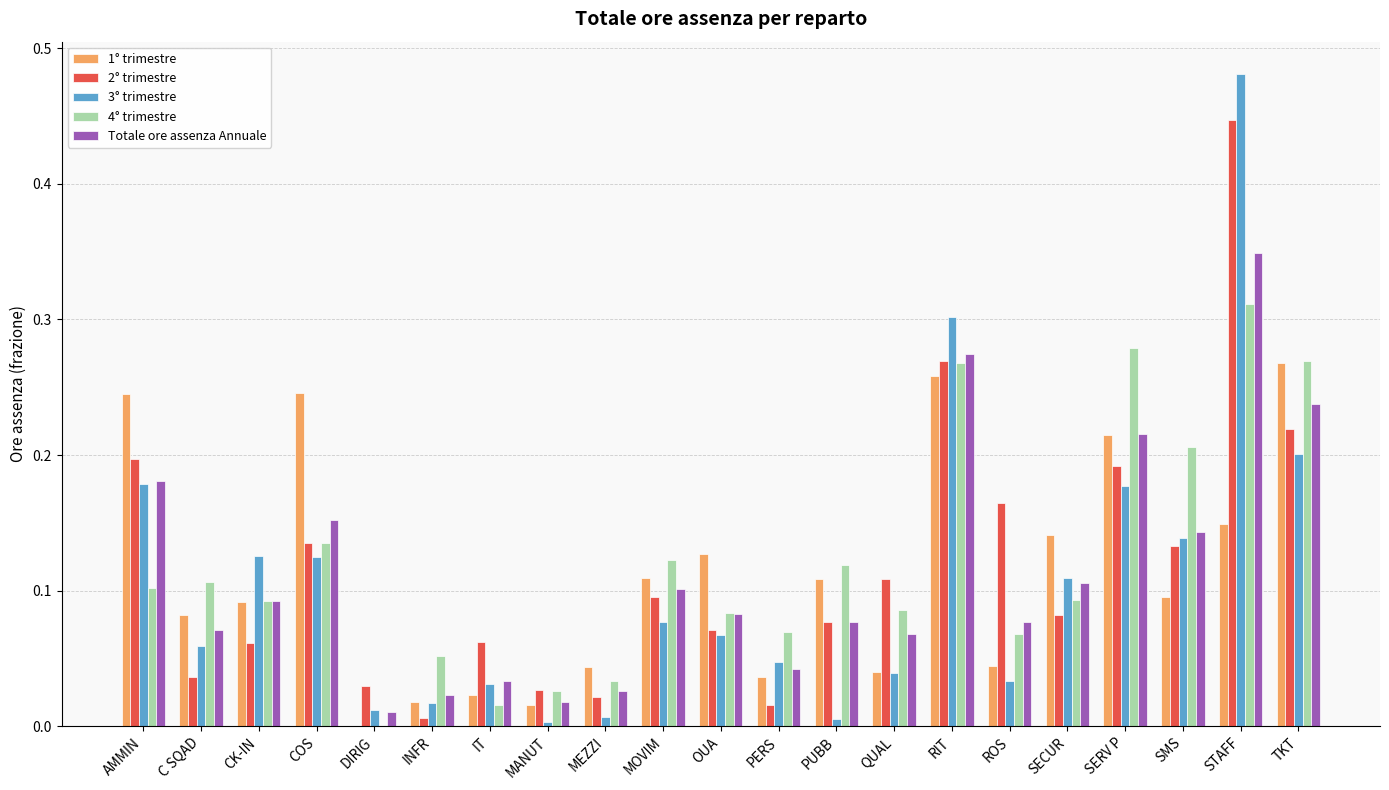

At which label does 1° trimestre reach its peak?

TKT